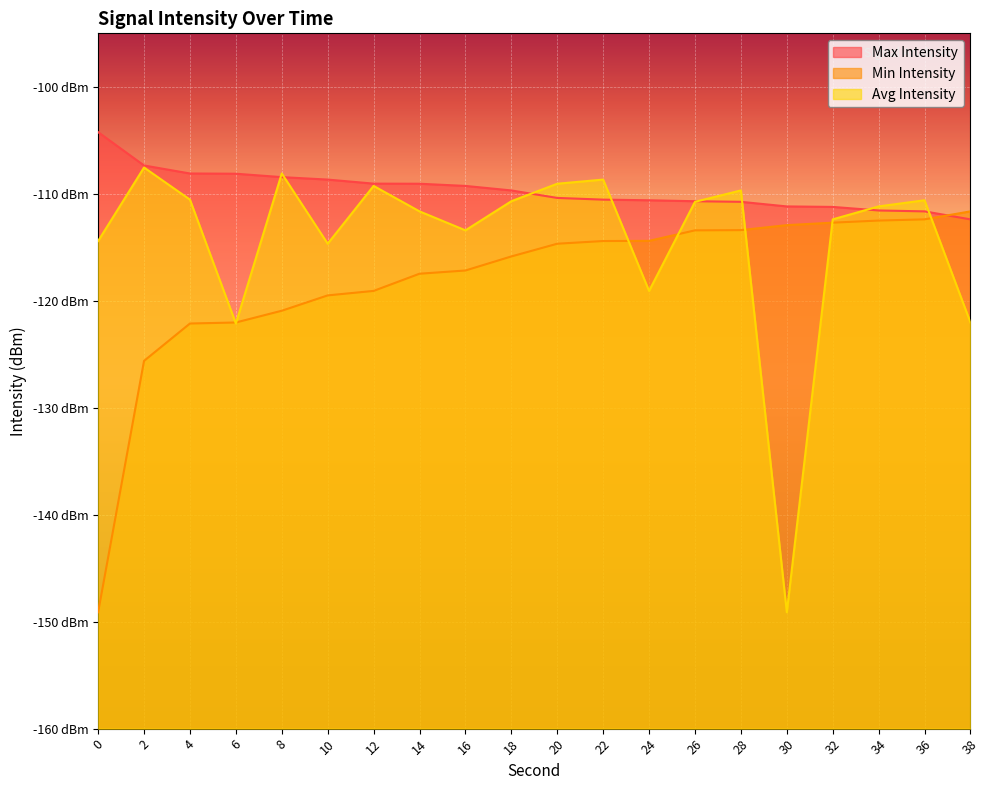

At which label is Avg Intensity closest to -128?

6